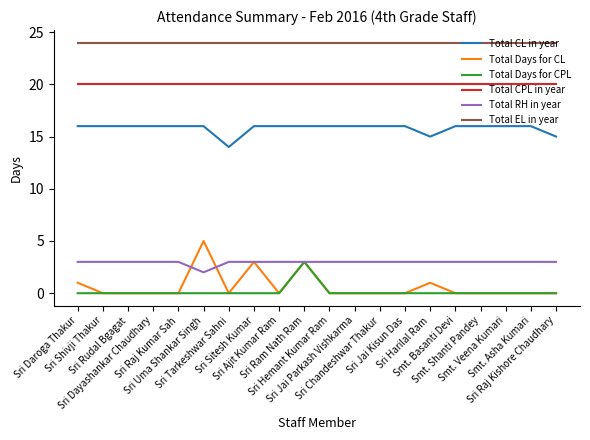

Which series has the largest total across all categories?

Total EL in year